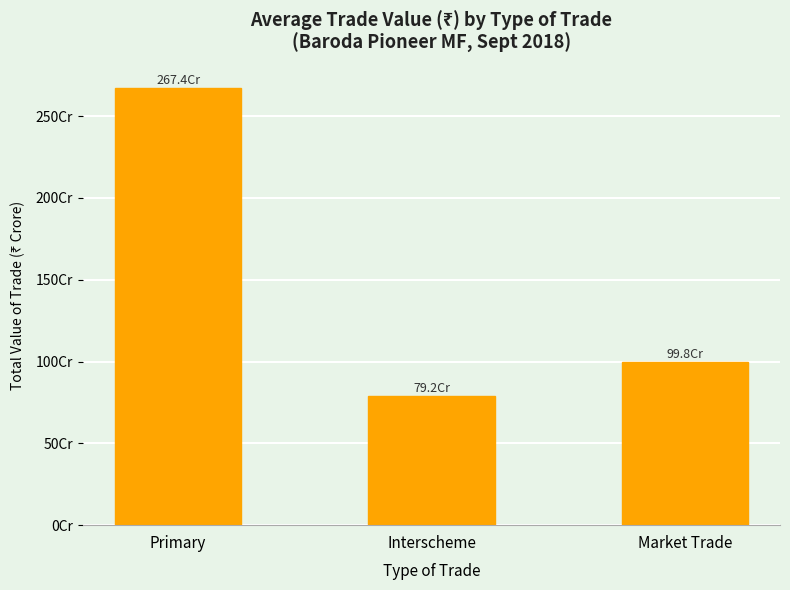

Reading left to right, extract all data points from this chart.

Primary=267.4	Interscheme=79.2	Market Trade=99.8